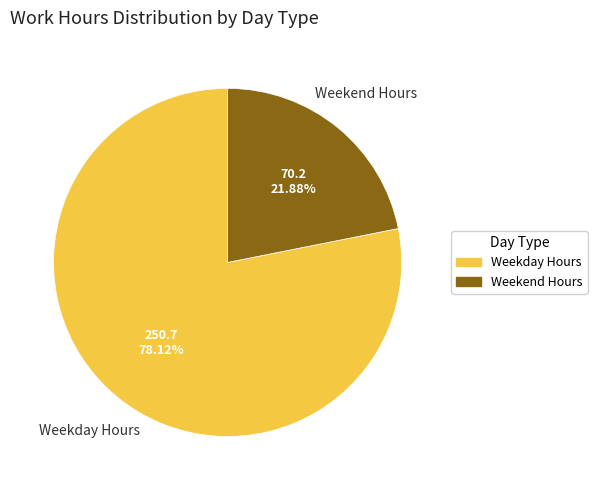

Is there a majority slice in this chart?

Yes